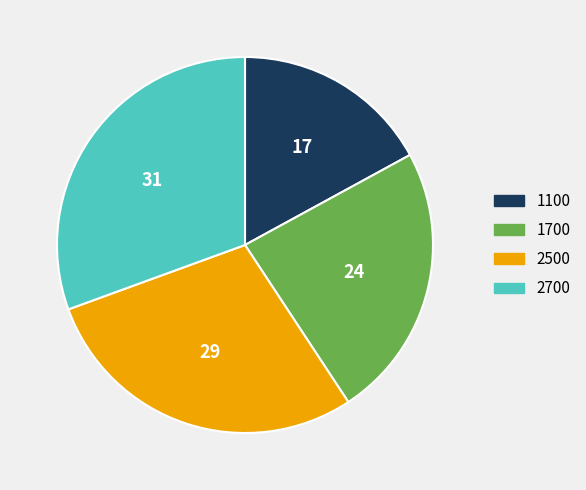

How many segments does this pie chart have?

4